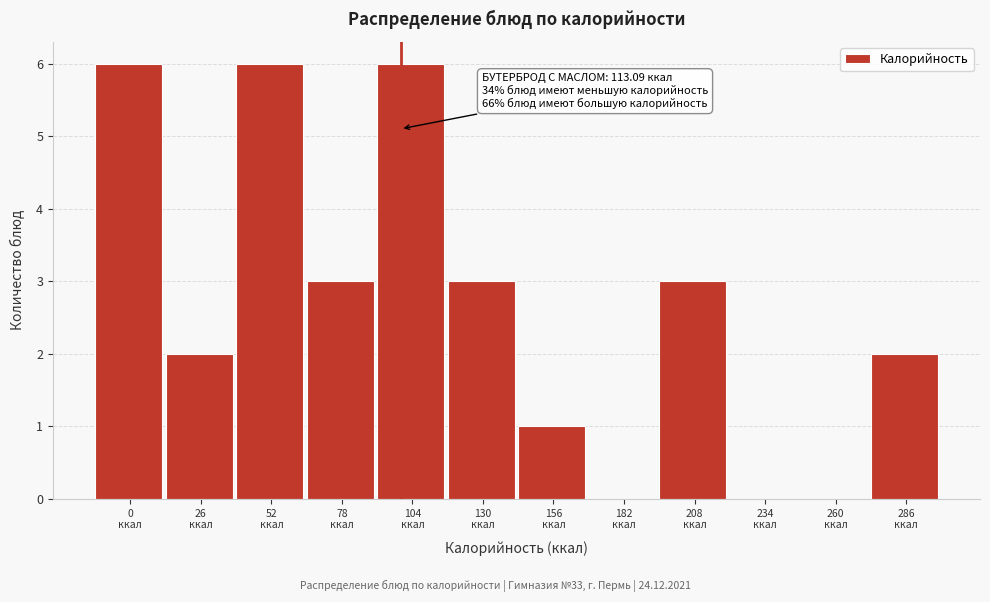

What is the sum of all values?

32